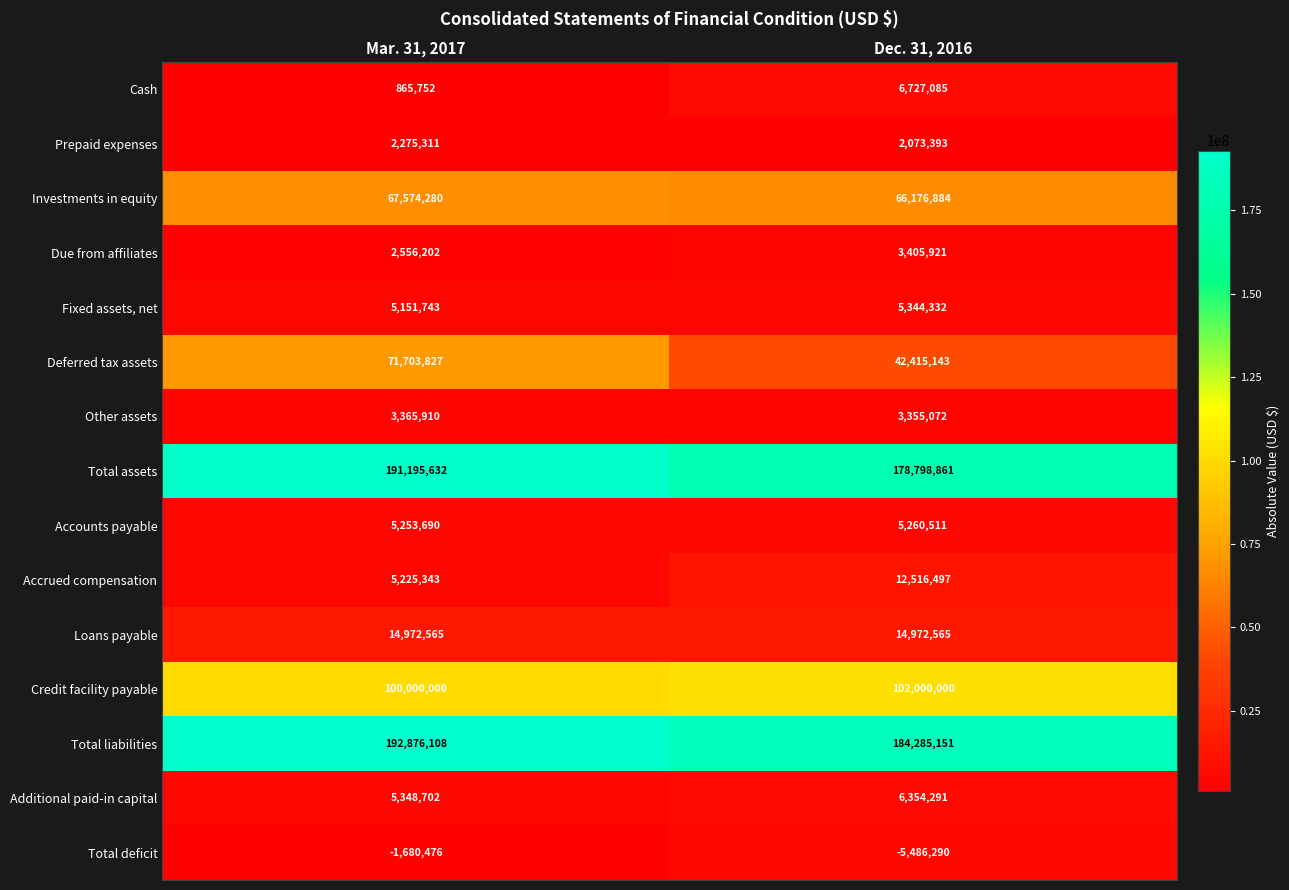

Reading left to right, what are all the values shown in this chart?

Cash: Mar. 31, 2017=865752	Dec. 31, 2016=6727085
Prepaid expenses: Mar. 31, 2017=2275311	Dec. 31, 2016=2073393
Investments in equity: Mar. 31, 2017=67574280	Dec. 31, 2016=66176884
Due from affiliates: Mar. 31, 2017=2556202	Dec. 31, 2016=3405921
Fixed assets, net: Mar. 31, 2017=5151743	Dec. 31, 2016=5344332
Deferred tax assets: Mar. 31, 2017=71703827	Dec. 31, 2016=42415143
Other assets: Mar. 31, 2017=3365910	Dec. 31, 2016=3355072
Total assets: Mar. 31, 2017=191195632	Dec. 31, 2016=178798861
Accounts payable: Mar. 31, 2017=5253690	Dec. 31, 2016=5260511
Accrued compensation: Mar. 31, 2017=5225343	Dec. 31, 2016=12516497
Loans payable: Mar. 31, 2017=14972565	Dec. 31, 2016=14972565
Credit facility payable: Mar. 31, 2017=100000000	Dec. 31, 2016=102000000
Total liabilities: Mar. 31, 2017=192876108	Dec. 31, 2016=184285151
Additional paid-in capital: Mar. 31, 2017=5348702	Dec. 31, 2016=6354291
Total deficit: Mar. 31, 2017=-1680476	Dec. 31, 2016=-5486290